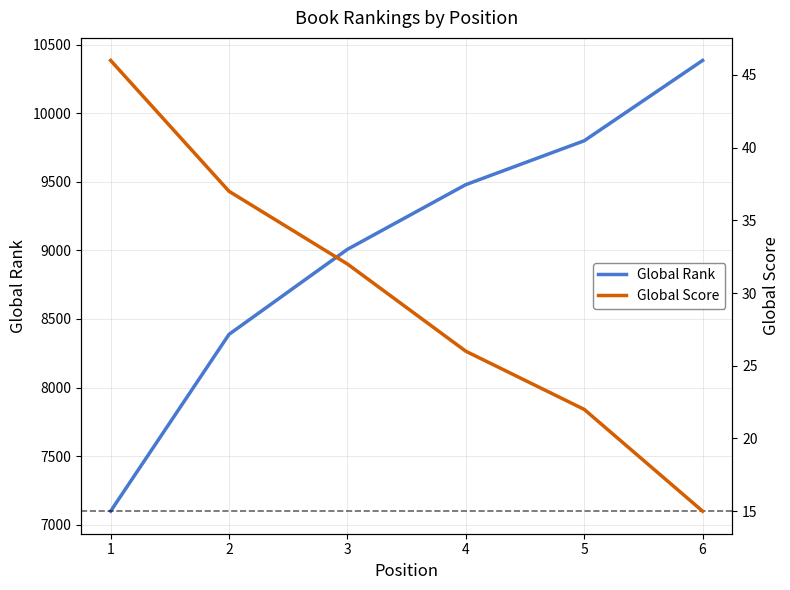

What is the sum of the Global Rank values at 2 and 5?

18188